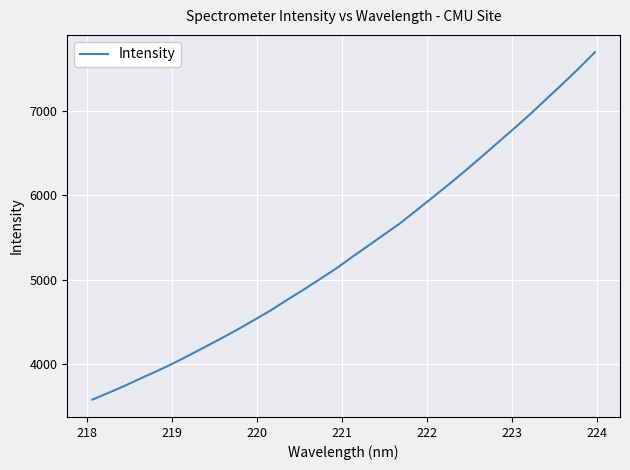

How many lines are shown in the chart?

1